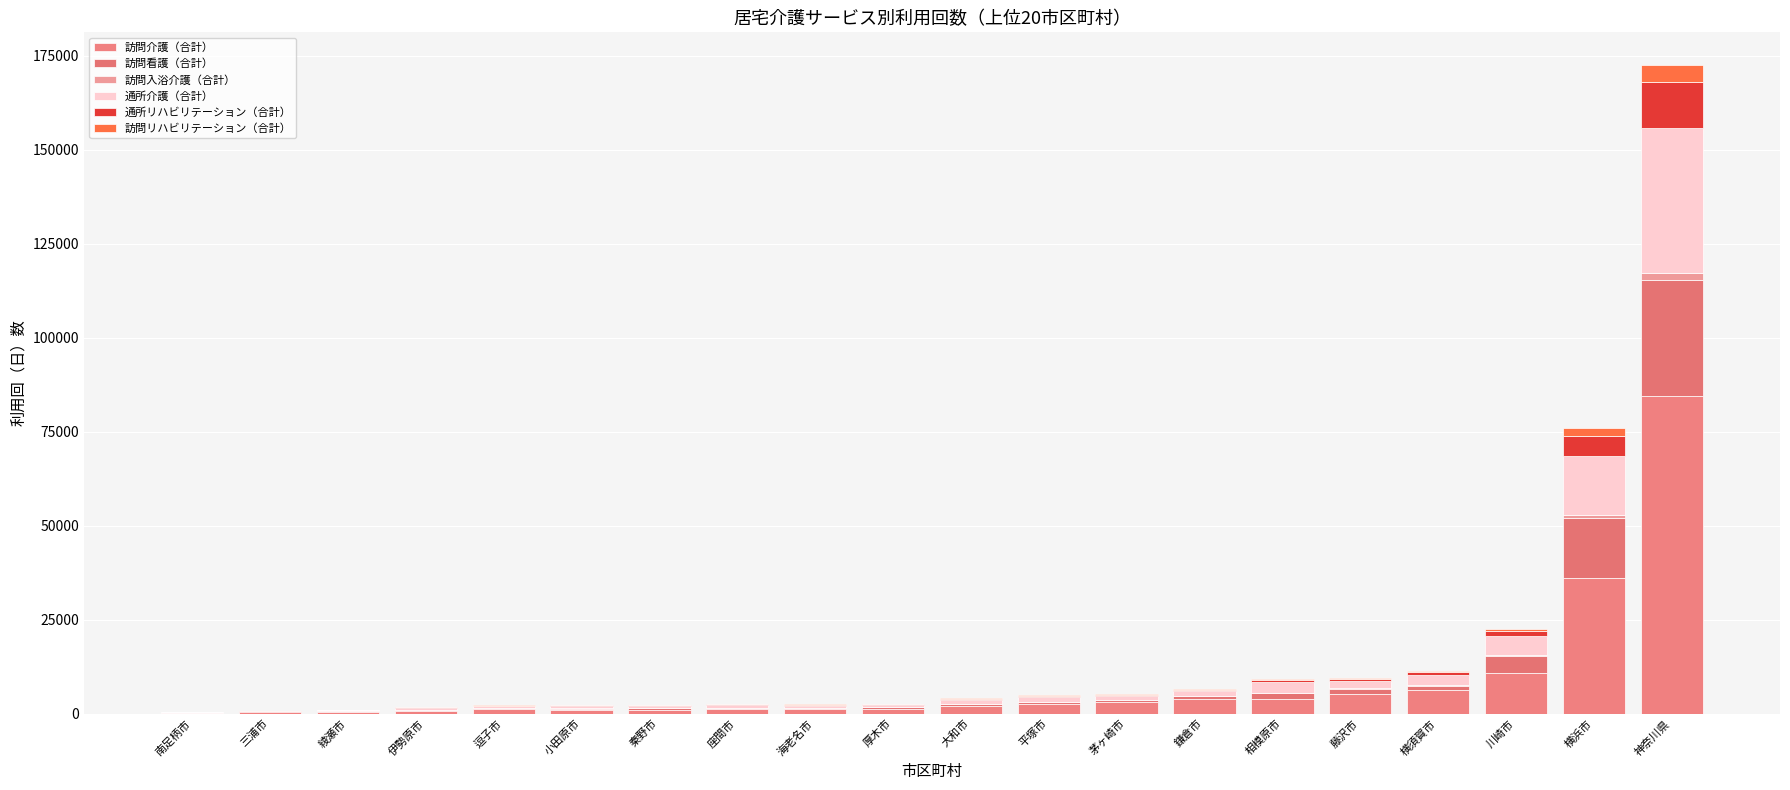

What is the label of the 17th bar from the left?

横須賀市